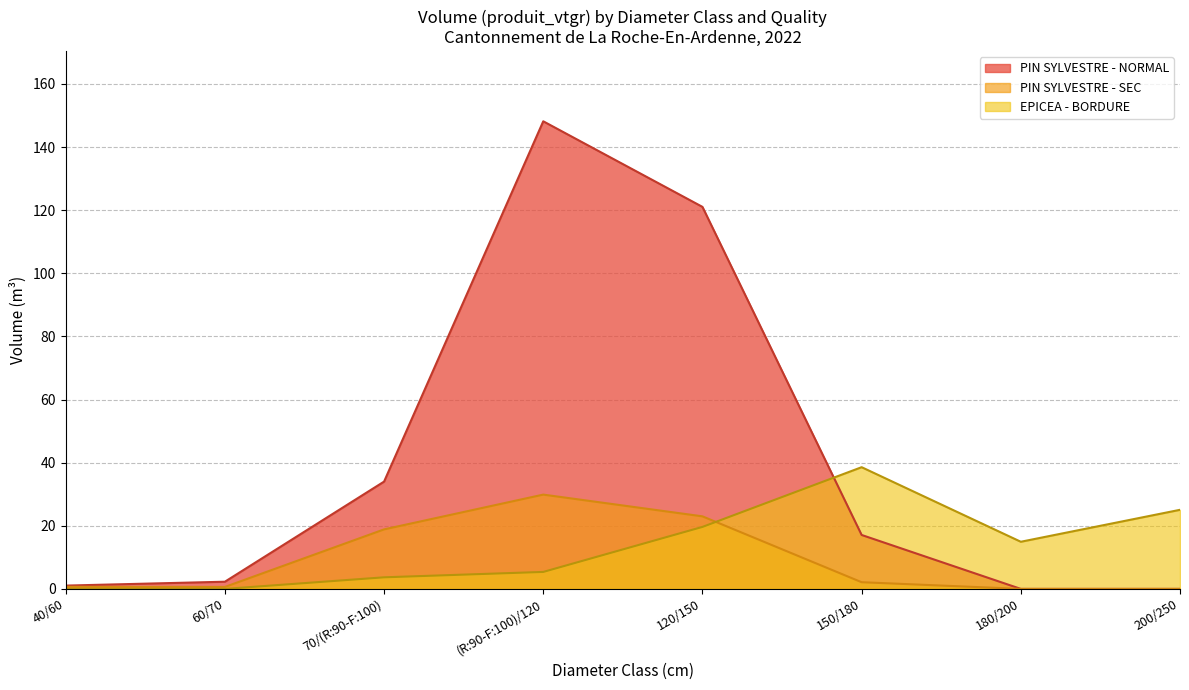

What is the value of the BORDURE (produit_vtgr) point at the 6th from the left?

38.6